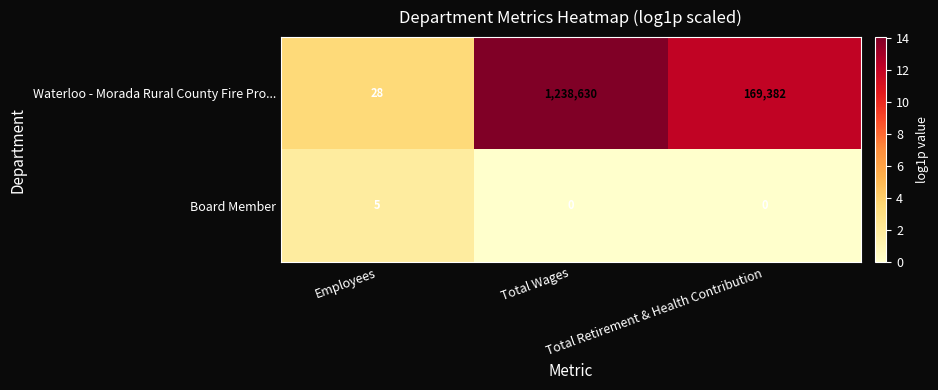

Rank the series at Employees from lowest to highest value.

Board Member, Waterloo - Morada Rural County Fire Pro...